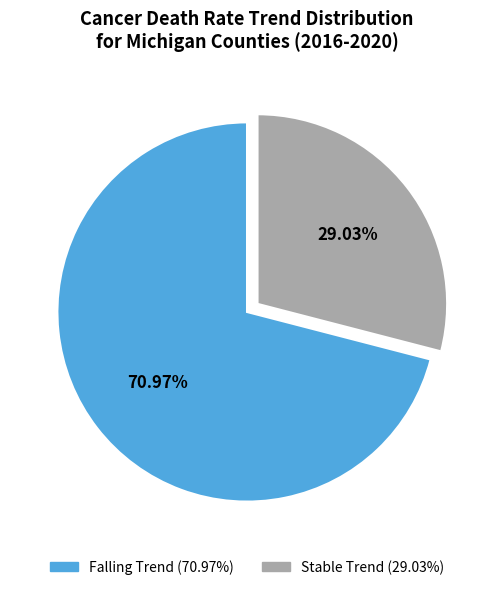

Between Stable and Falling, which is larger?

Falling